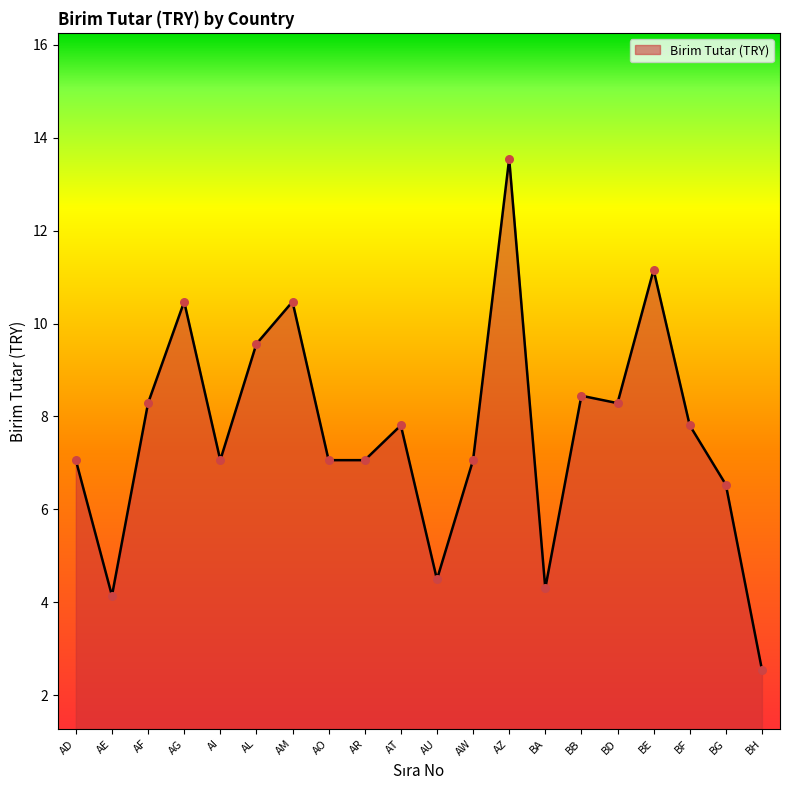

Which has a higher value, BG or AR?

AR